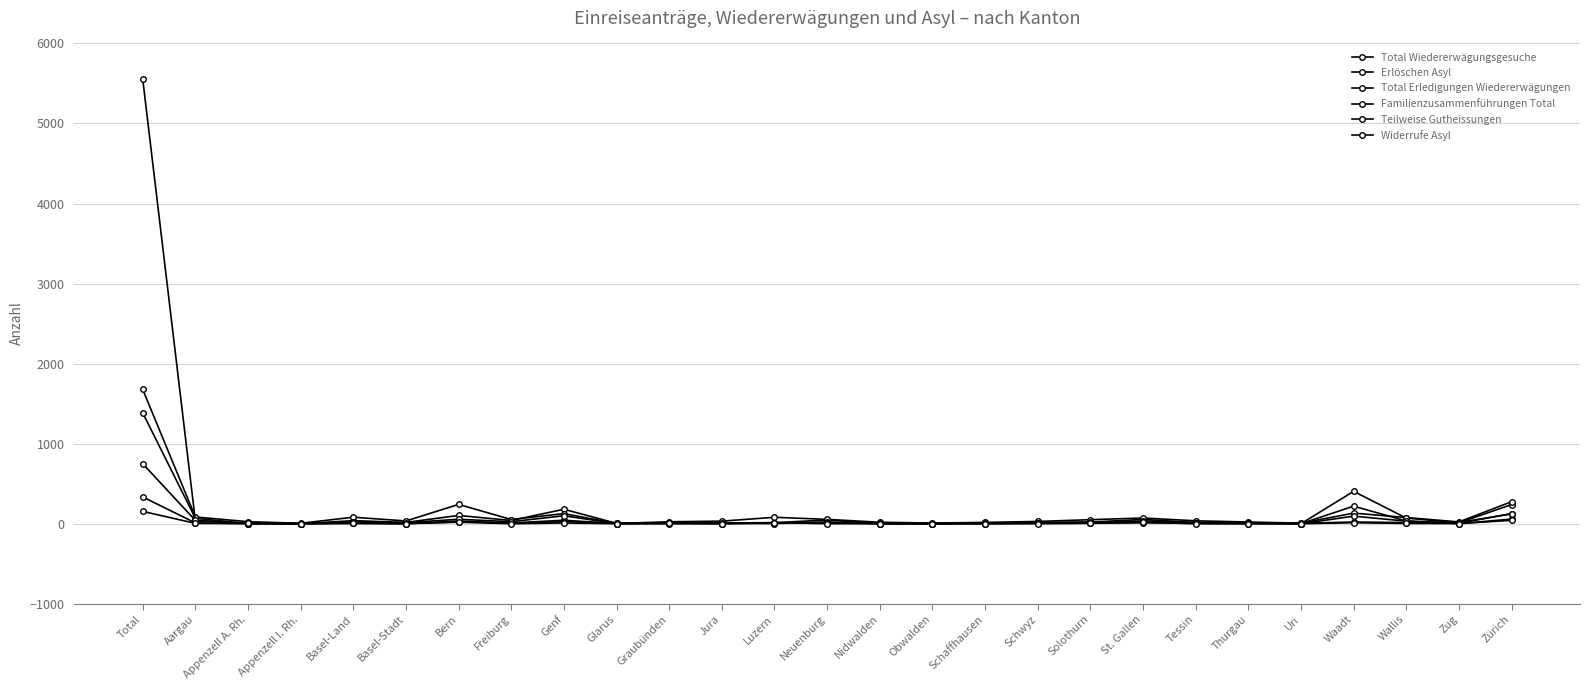

Does the chart display data point markers on the line(s)?

Yes